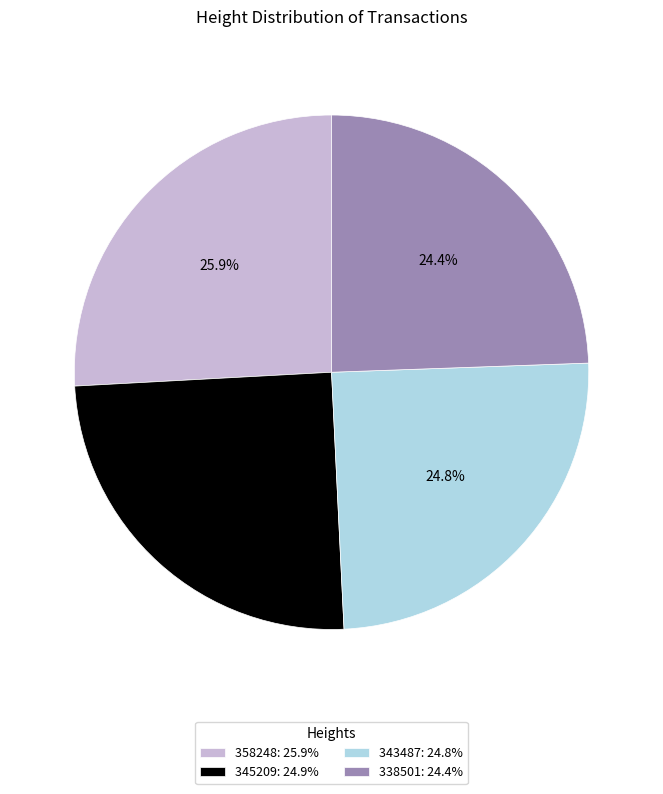

What percentage do 358248 and 343487 together represent?

50.7%